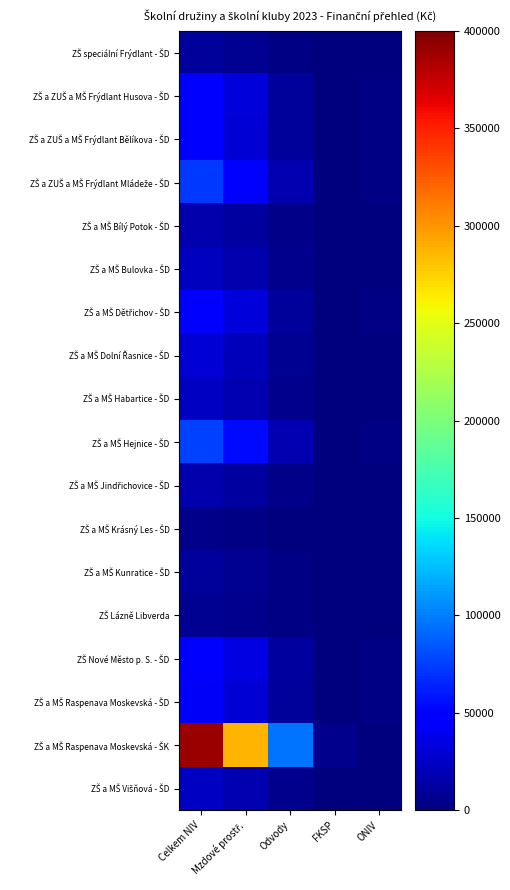

How many categories are shown in the chart?

5